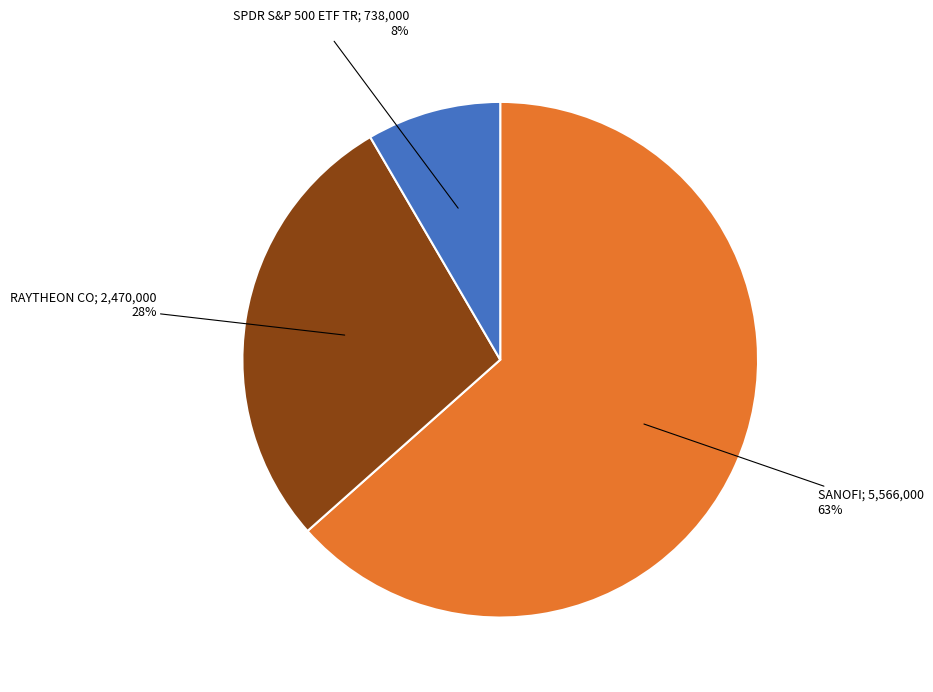

Does any single category account for the majority?

Yes